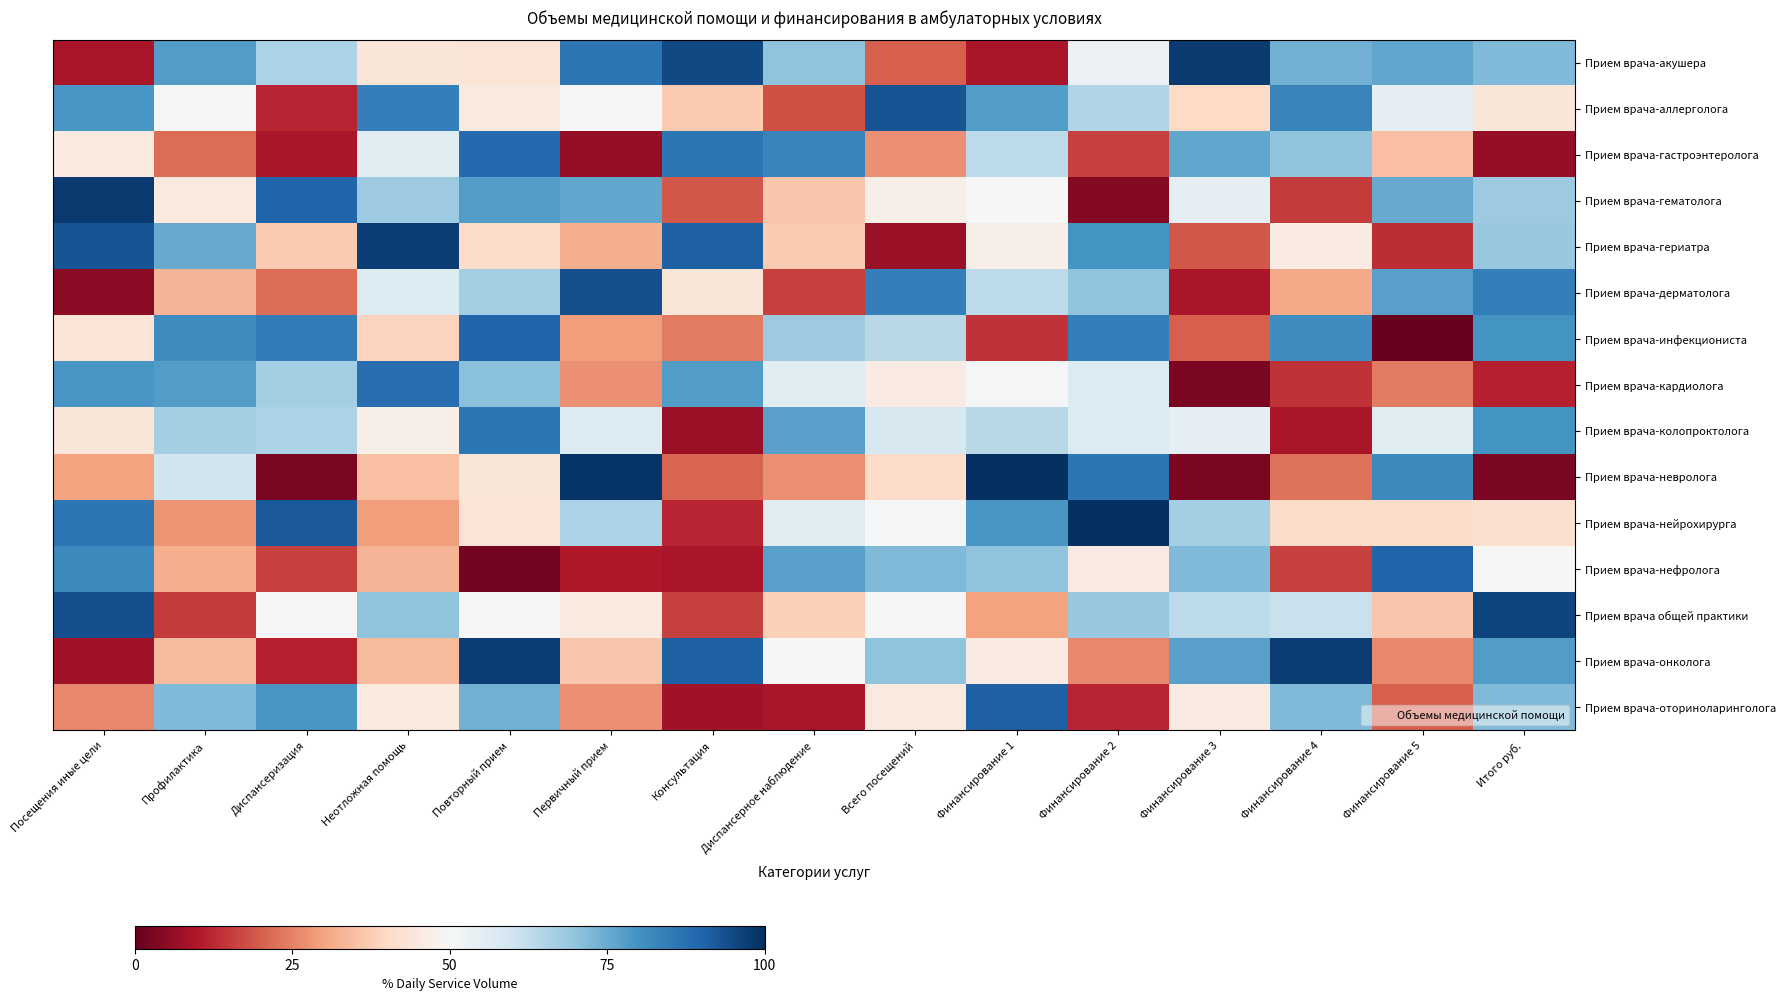

Reading right to left, what are all the values shown in this chart?

Прием врача-акушера: Итого руб.=72	Финансирование 5=76	Финансирование 4=74	Финансирование 3=98	Финансирование 2=53	Финансирование 1=9	Всего посещений=20	Диспансерное наблюдение=70	Консультация=95	Первичный прием=86	Повторный прием=43	Неотложная помощь=44	Диспансеризация=66	Профилактика=78	Посещения иные цели=9
Прием врача-аллерголога: Итого руб.=44	Финансирование 5=55	Финансирование 4=83	Финансирование 3=40	Финансирование 2=65	Финансирование 1=78	Всего посещений=93	Диспансерное наблюдение=18	Консультация=37	Первичный прием=50	Повторный прием=45	Неотложная помощь=84	Диспансеризация=12	Профилактика=51	Посещения иные цели=79
Прием врача-гастроэнтеролога: Итого руб.=6	Финансирование 5=35	Финансирование 4=70	Финансирование 3=76	Финансирование 2=16	Финансирование 1=63	Всего посещений=27	Диспансерное наблюдение=83	Консультация=86	Первичный прием=6	Повторный прием=89	Неотложная помощь=56	Диспансеризация=9	Профилактика=22	Посещения иные цели=45
Прием врача-гематолога: Итого руб.=68	Финансирование 5=75	Финансирование 4=15	Финансирование 3=55	Финансирование 2=4	Финансирование 1=50	Всего посещений=47	Диспансерное наблюдение=36	Консультация=19	Первичный прием=76	Повторный прием=78	Неотложная помощь=68	Диспансеризация=90	Профилактика=45	Посещения иные цели=98
Прием врача-гериатра: Итого руб.=69	Финансирование 5=13	Финансирование 4=46	Финансирование 3=19	Финансирование 2=80	Финансирование 1=47	Всего посещений=7	Диспансерное наблюдение=37	Консультация=91	Первичный прием=32	Повторный прием=41	Неотложная помощь=97	Диспансеризация=37	Профилактика=75	Посещения иные цели=93
Прием врача-дерматолога: Итого руб.=84	Финансирование 5=77	Финансирование 4=31	Финансирование 3=9	Финансирование 2=70	Финансирование 1=63	Всего посещений=84	Диспансерное наблюдение=16	Консультация=44	Первичный прием=94	Повторный прием=67	Неотложная помощь=57	Диспансеризация=22	Профилактика=33	Посещения иные цели=5
Прием врача-инфекциониста: Итого руб.=80	Финансирование 5=0	Финансирование 4=81	Финансирование 3=20	Финансирование 2=84	Финансирование 1=14	Всего посещений=64	Диспансерное наблюдение=68	Консультация=24	Первичный прием=29	Повторный прием=90	Неотложная помощь=39	Диспансеризация=85	Профилактика=81	Посещения иные цели=43
Прием врача-кардиолога: Итого руб.=11	Финансирование 5=24	Финансирование 4=14	Финансирование 3=3	Финансирование 2=57	Финансирование 1=51	Всего посещений=46	Диспансерное наблюдение=56	Консультация=78	Первичный прием=27	Повторный прием=71	Неотложная помощь=88	Диспансеризация=67	Профилактика=78	Посещения иные цели=79
Прием врача-колопроктолога: Итого руб.=80	Финансирование 5=56	Финансирование 4=9	Финансирование 3=55	Финансирование 2=57	Финансирование 1=64	Всего посещений=58	Диспансерное наблюдение=77	Консультация=7	Первичный прием=57	Повторный прием=86	Неотложная помощь=47	Диспансеризация=66	Профилактика=67	Посещения иные цели=44
Прием врача-невролога: Итого руб.=3	Финансирование 5=82	Финансирование 4=23	Финансирование 3=3	Финансирование 2=86	Финансирование 1=100	Всего посещений=41	Диспансерное наблюдение=27	Консультация=21	Первичный прием=99	Повторный прием=44	Неотложная помощь=35	Диспансеризация=3	Профилактика=60	Посещения иные цели=30
Прием врача-нейрохирурга: Итого руб.=42	Финансирование 5=41	Финансирование 4=41	Финансирование 3=67	Финансирование 2=100	Финансирование 1=79	Всего посещений=51	Диспансерное наблюдение=56	Консультация=12	Первичный прием=66	Повторный прием=43	Неотложная помощь=29	Диспансеризация=92	Профилактика=28	Посещения иные цели=86
Прием врача-нефролога: Итого руб.=50	Финансирование 5=90	Финансирование 4=16	Финансирование 3=72	Финансирование 2=46	Финансирование 1=70	Всего посещений=72	Диспансерное наблюдение=77	Консультация=9	Первичный прием=10	Повторный прием=2	Неотложная помощь=33	Диспансеризация=16	Профилактика=32	Посещения иные цели=82
Прием врача общей практики: Итого руб.=96	Финансирование 5=36	Финансирование 4=61	Финансирование 3=63	Финансирование 2=69	Финансирование 1=30	Всего посещений=50	Диспансерное наблюдение=38	Консультация=16	Первичный прием=45	Повторный прием=50	Неотложная помощь=70	Диспансеризация=50	Профилактика=15	Посещения иные цели=94
Прием врача-онколога: Итого руб.=78	Финансирование 5=26	Финансирование 4=97	Финансирование 3=77	Финансирование 2=26	Финансирование 1=46	Всего посещений=70	Диспансерное наблюдение=50	Консультация=91	Первичный прием=36	Повторный прием=97	Неотложная помощь=34	Диспансеризация=11	Профилактика=34	Посещения иные цели=8
Прием врача-оториноларинголога: Итого руб.=72	Финансирование 5=20	Финансирование 4=72	Финансирование 3=46	Финансирование 2=12	Финансирование 1=91	Всего посещений=45	Диспансерное наблюдение=9	Консультация=8	Первичный прием=27	Повторный прием=74	Неотложная помощь=45	Диспансеризация=79	Профилактика=72	Посещения иные цели=26